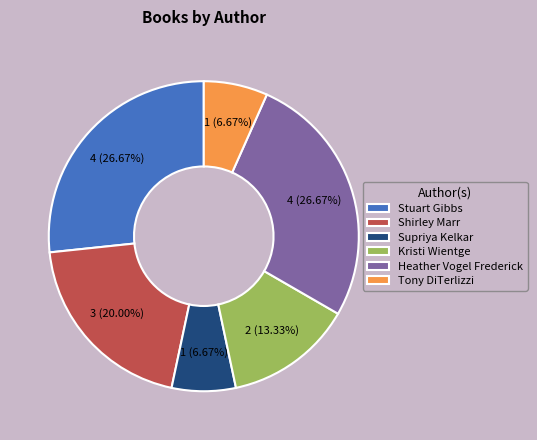

Is there any slice that represents more than half of the pie?

No